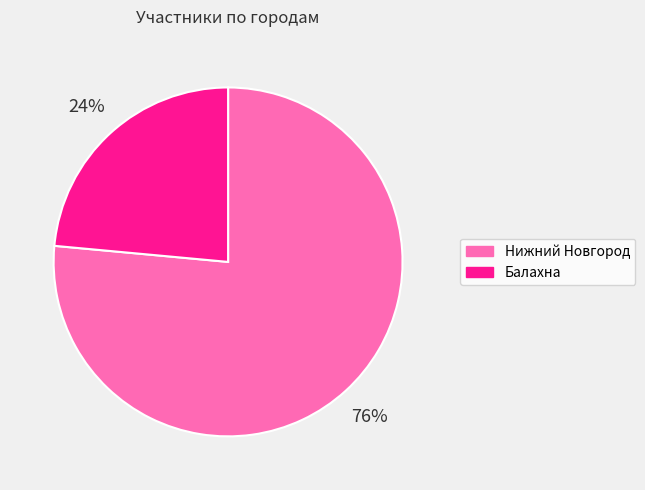

True or false: Балахна accounts for 13% of the total.

False